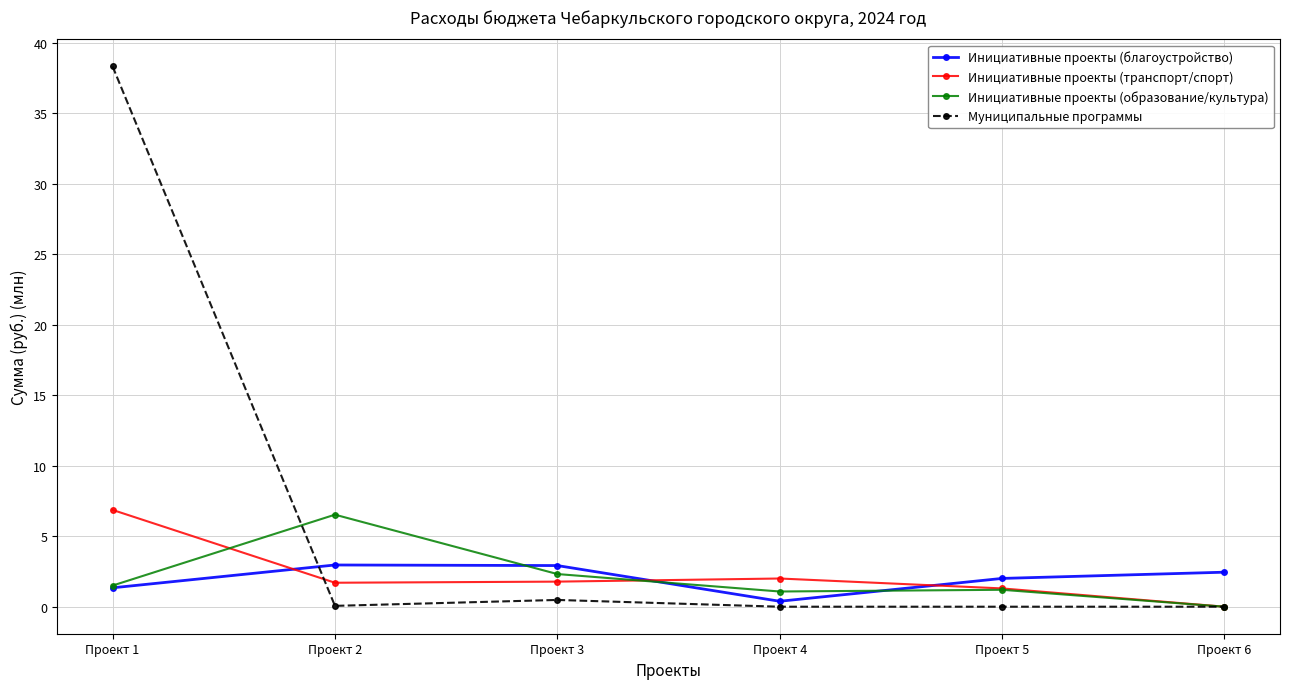

At which category is the sum across all series the highest?

Проект 1